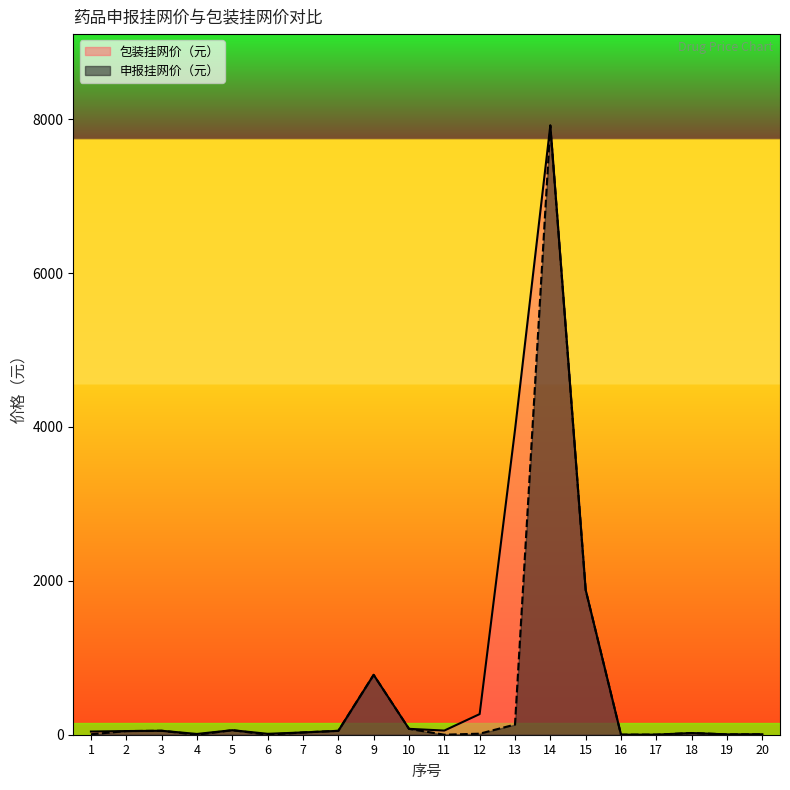

At 8, list the series in order from smallest to largest.

申报挂网价（元）, 包装挂网价（元）